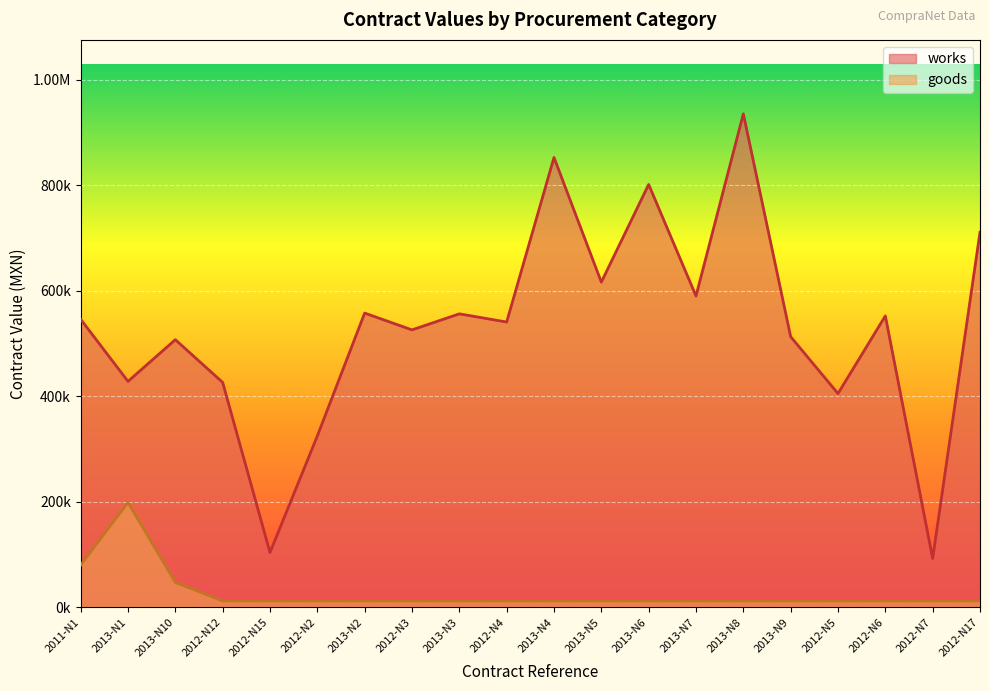

Is it true that works equals 1303572.1 at 2013-N4?

False